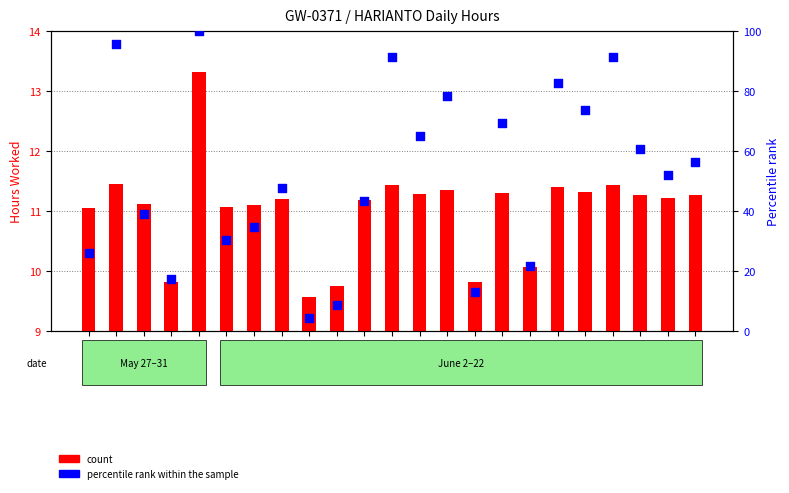

At how many categories does at least one series exceed 59?

10